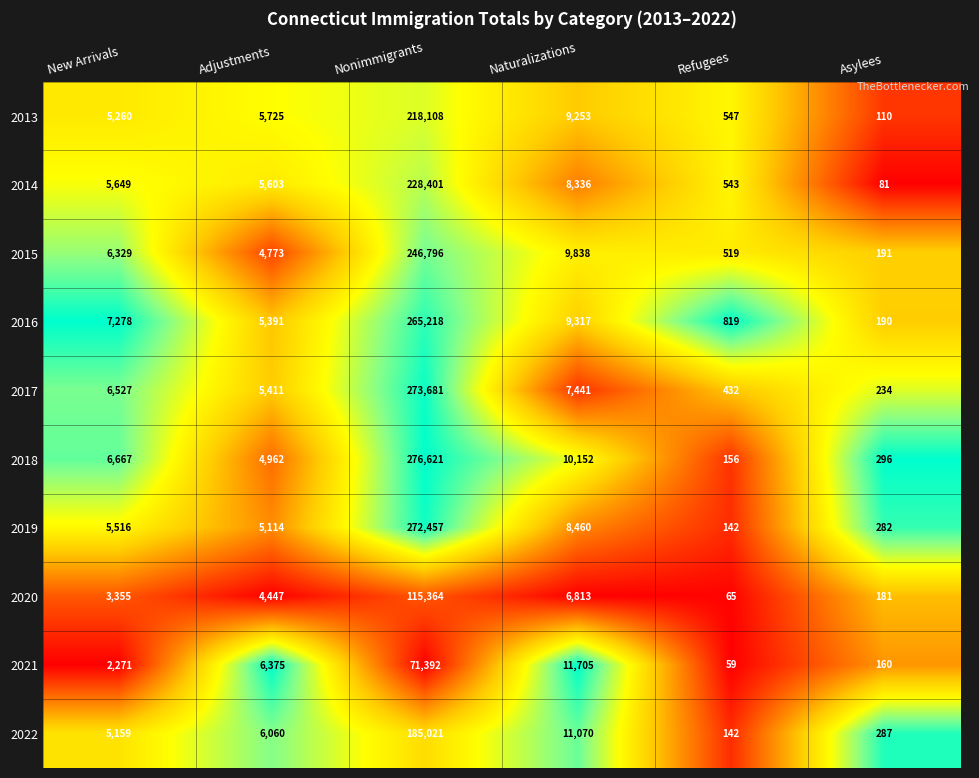

What is the average value of the 2014 series?

41436